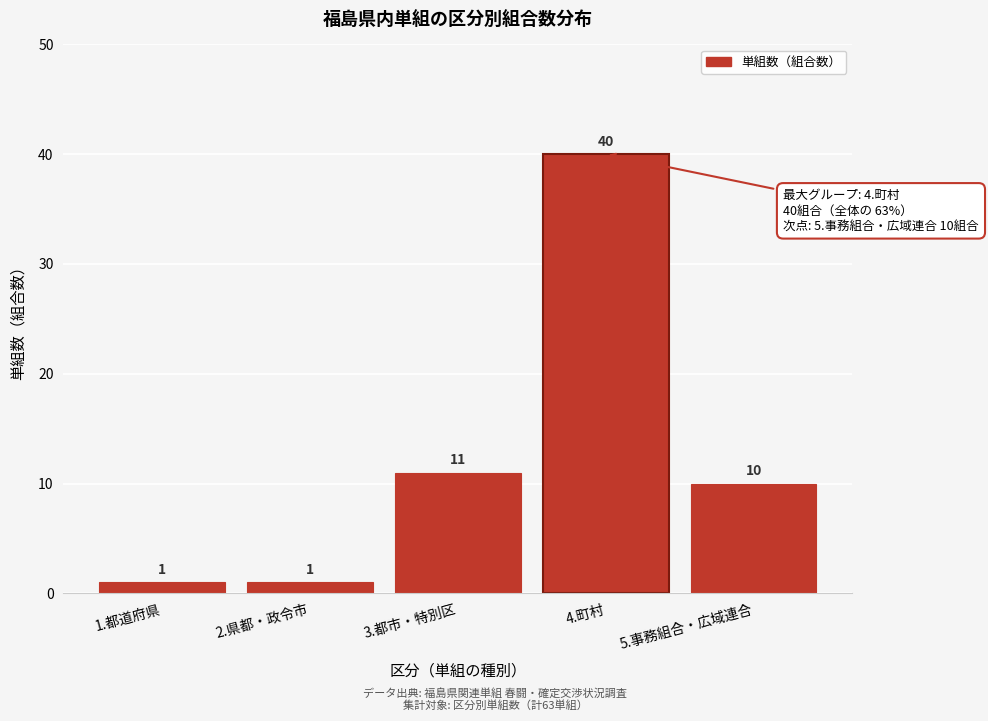

Reading left to right, transcribe all the data shown in this chart.

1.都道府県=1	2.県都・政令市=1	3.都市・特別区=11	4.町村=40	5.事務組合・広域連合=10